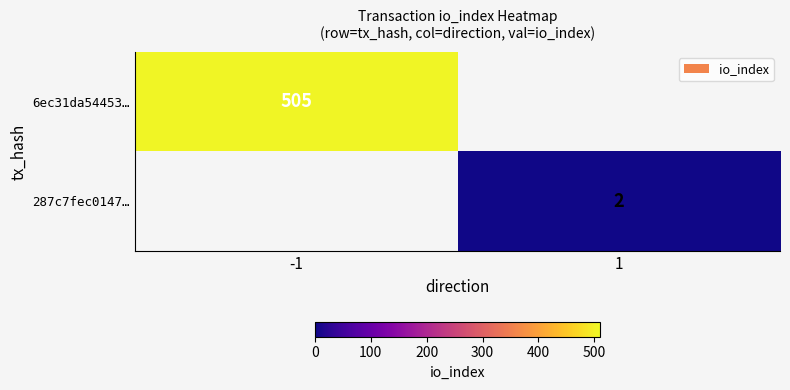

Between 1 and -1, which is larger?

-1